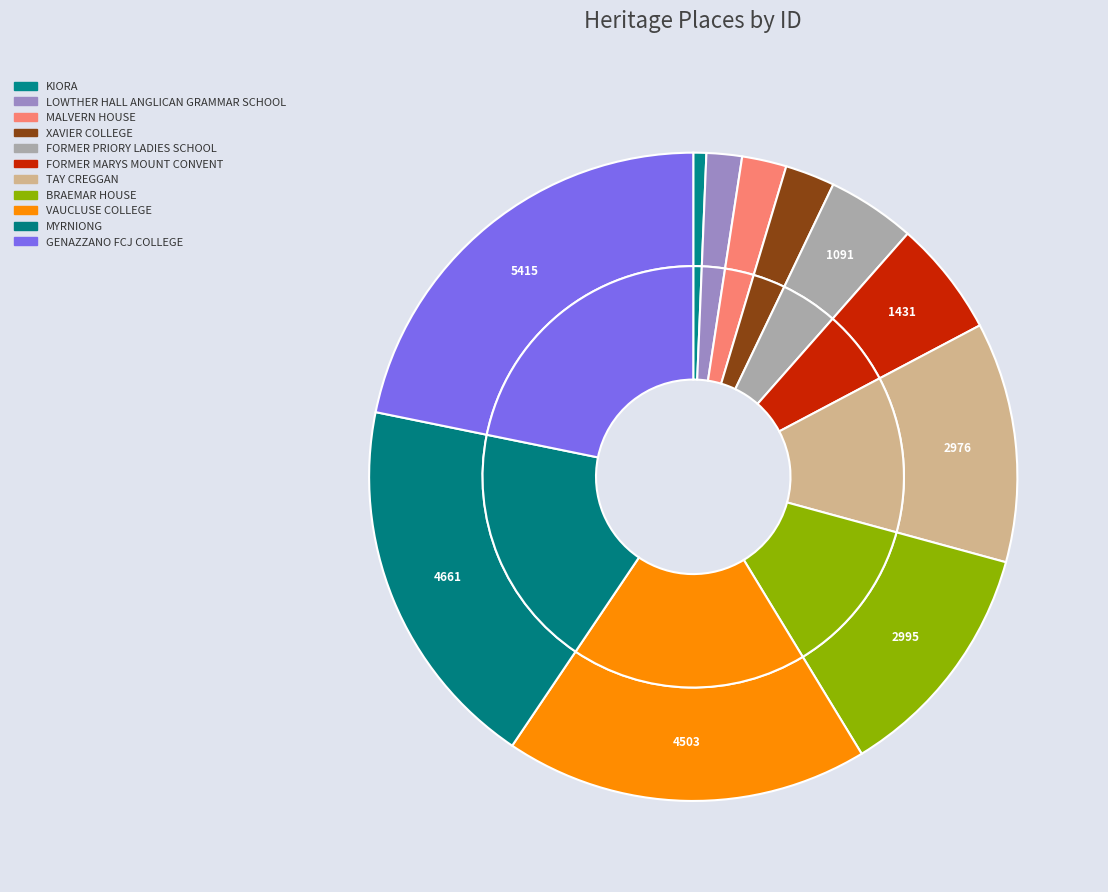

How much of the chart is everything except FORMER PRIORY LADIES SCHOOL?

95.6%